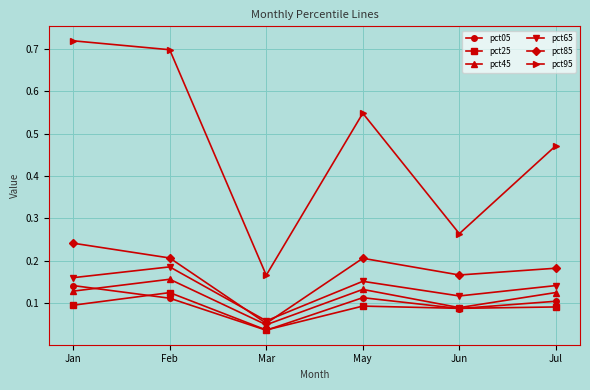

What are all the series names shown in the legend?

pct05, pct25, pct45, pct65, pct85, pct95